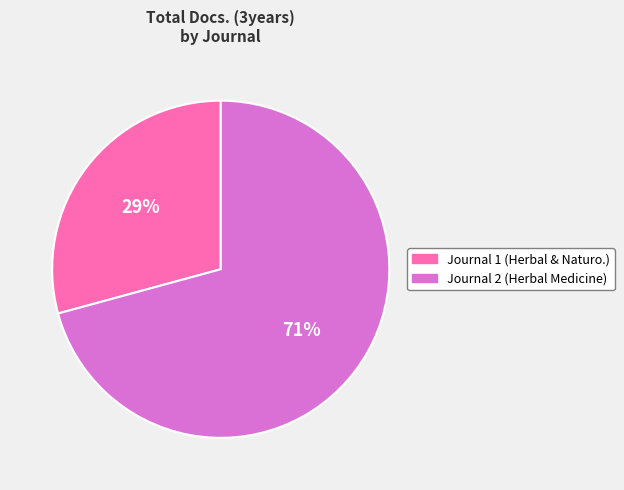

Does any single category account for the majority?

Yes